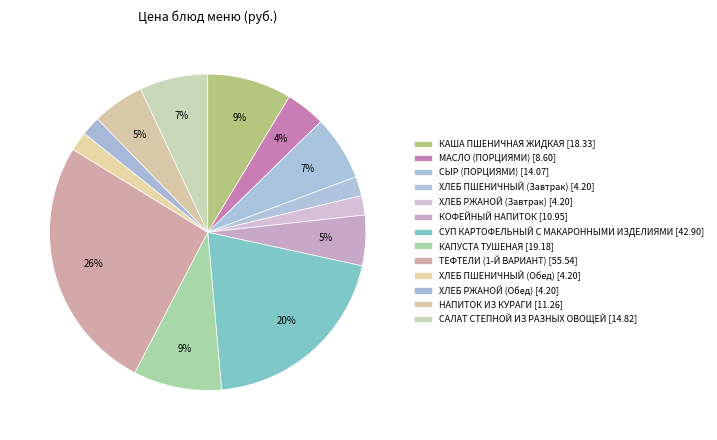

To the nearest percent, what portion does КАША ПШЕНИЧНАЯ ЖИДКАЯ represent?

9%